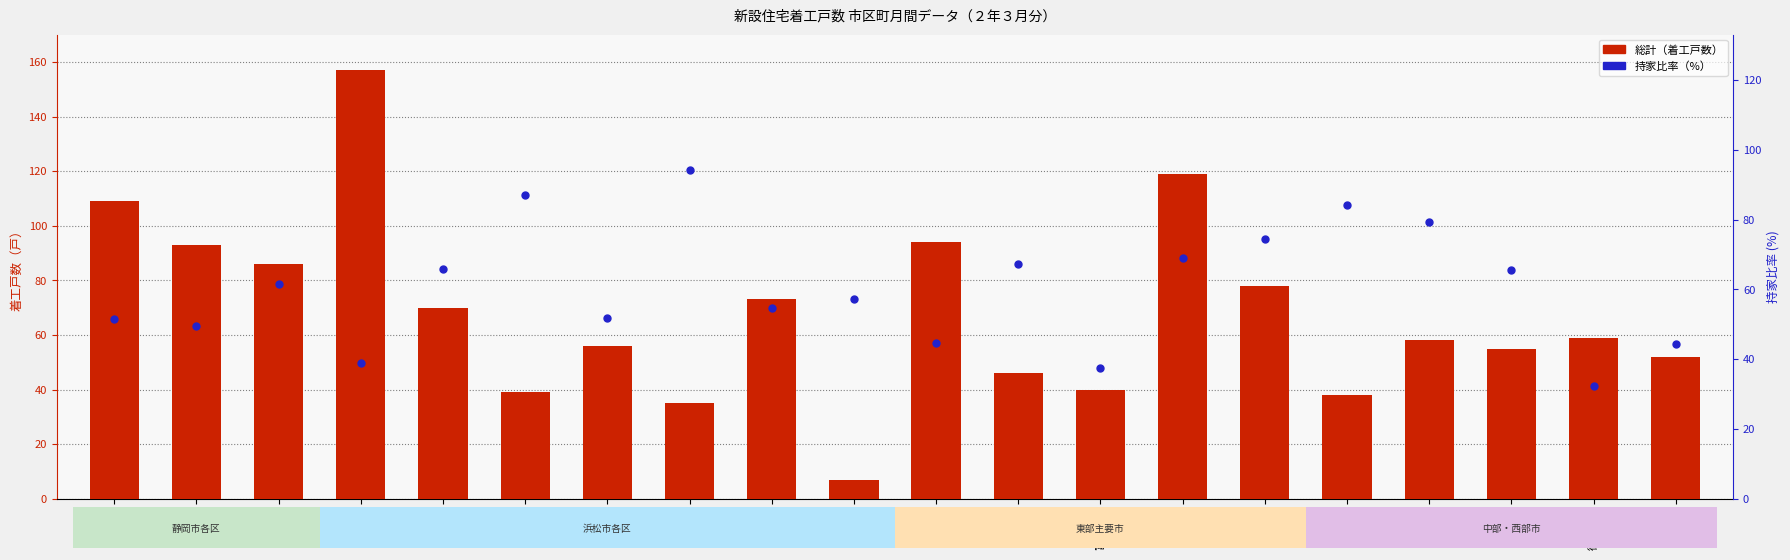

Which series contains the highest Y value?

総計（着工戸数）